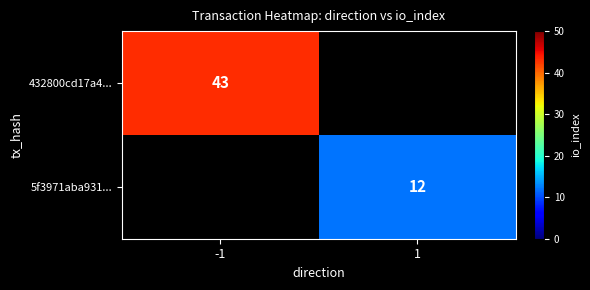

At which category does the chart reach its peak across all series?

-1